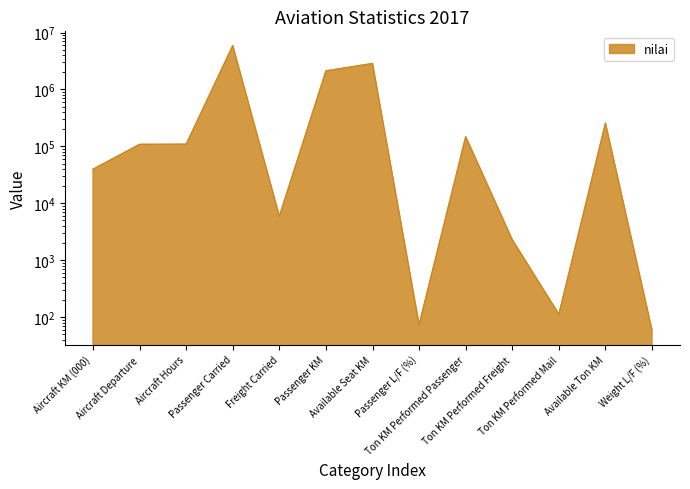

What is the average value?

888489